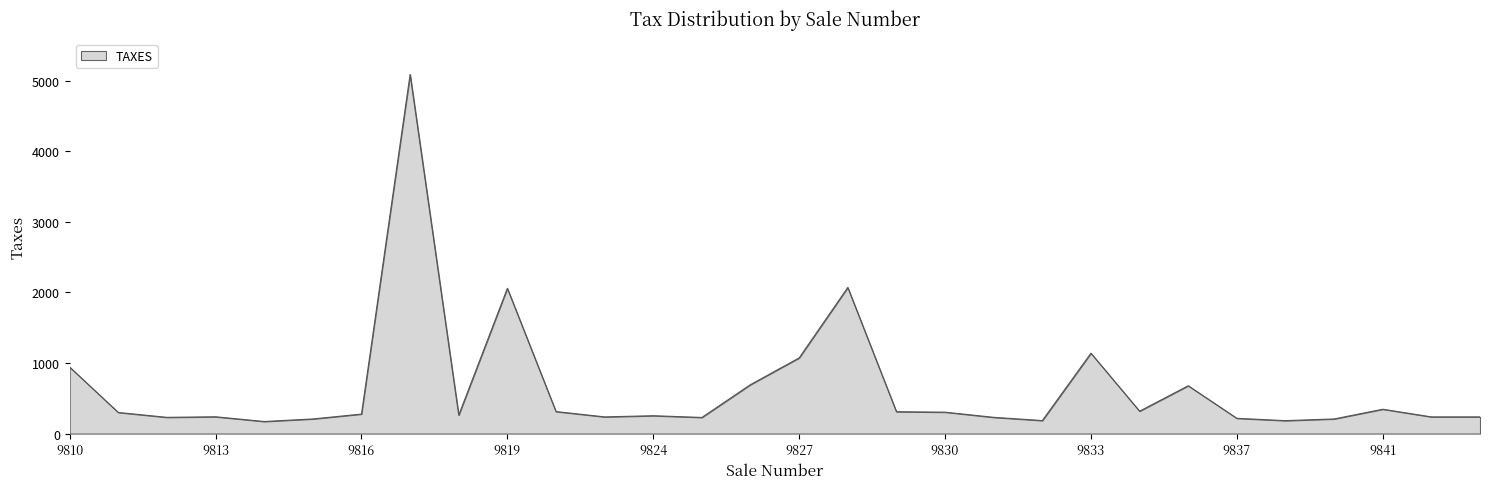

What is the greatest value displayed?

5091.0